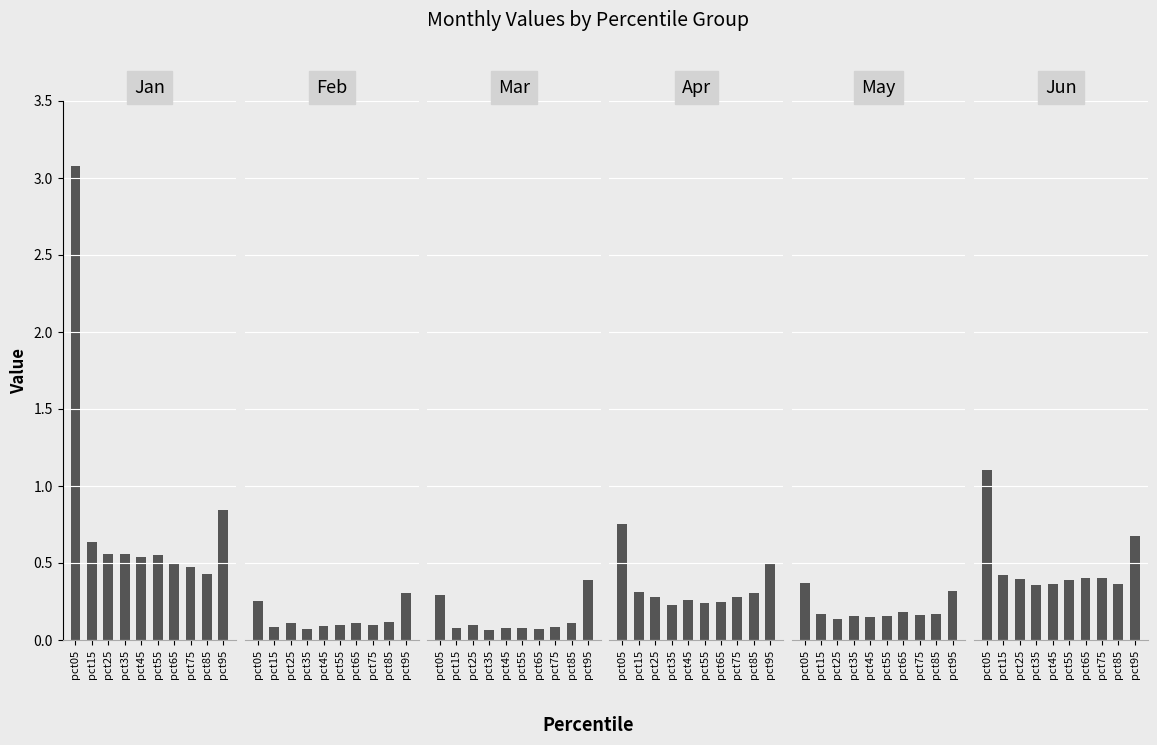

Which category has the lowest value in the Apr series?

pct35